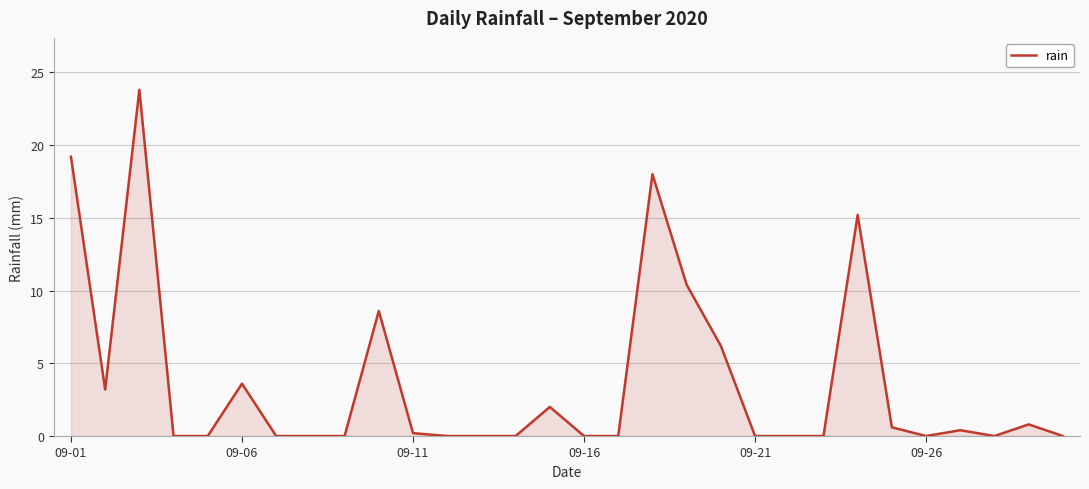

What is the difference between the maximum and minimum values?

23.8